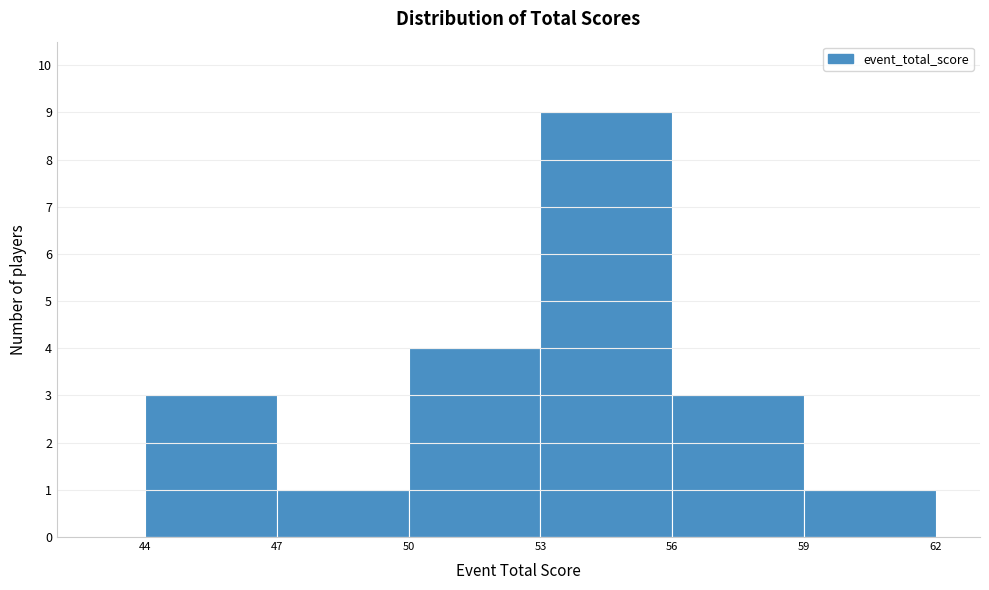

Reading left to right, transcribe this chart: for each bar, give the range it covers on the x-axis and its height. The values are not printed on the chart, so give them approximately, as read against the axis.

44 to 47: 3
47 to 50: 1
50 to 53: 4
53 to 56: 9
56 to 59: 3
59 to 62: 1